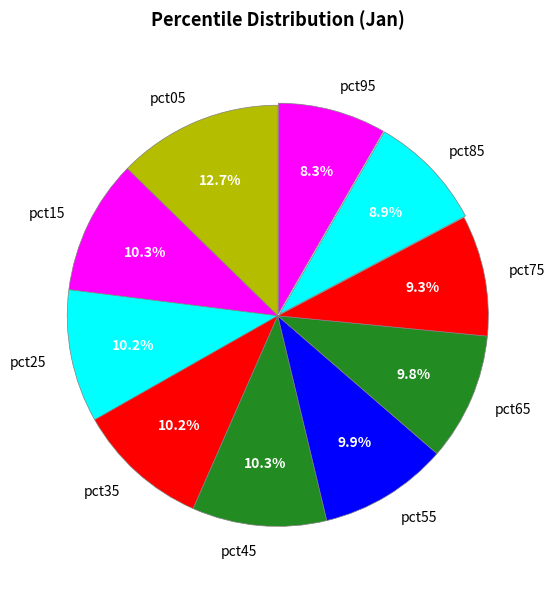

The pct55 slice represents 10% of the pie. True or false?

True